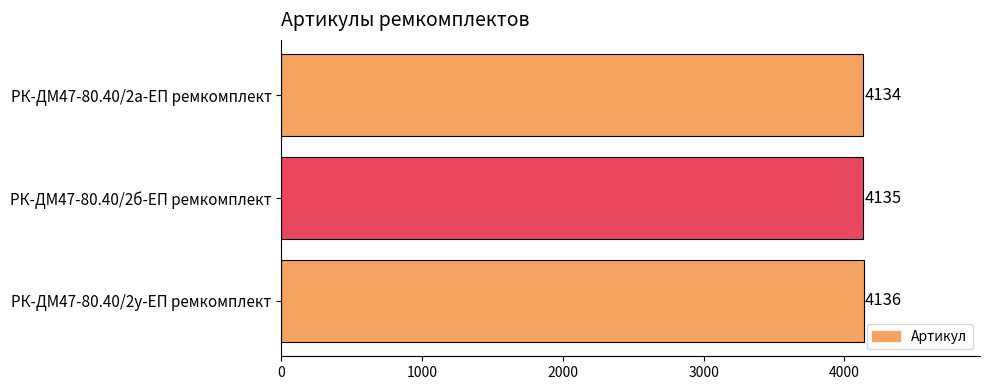

What is the sum of all values?

12405